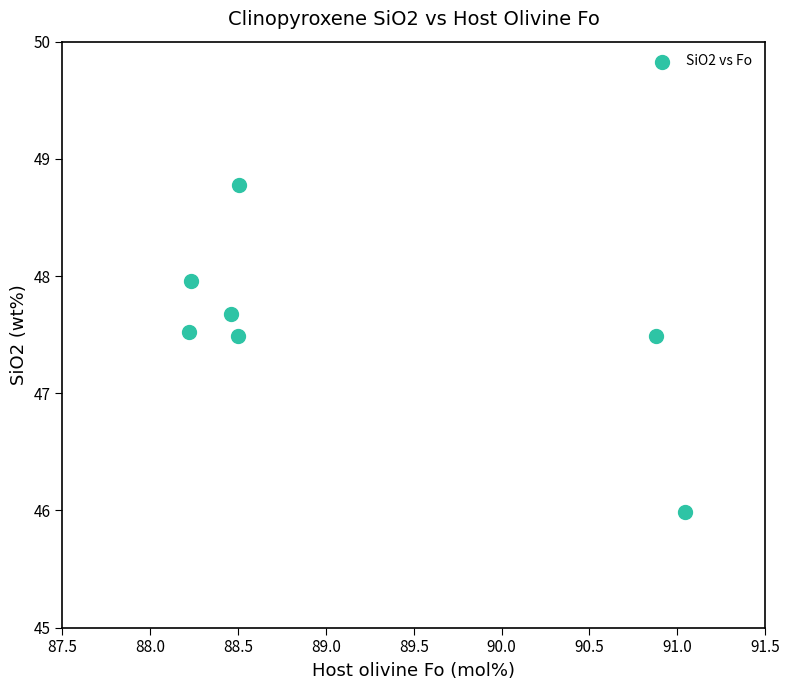

What is the average Y value?

47.6